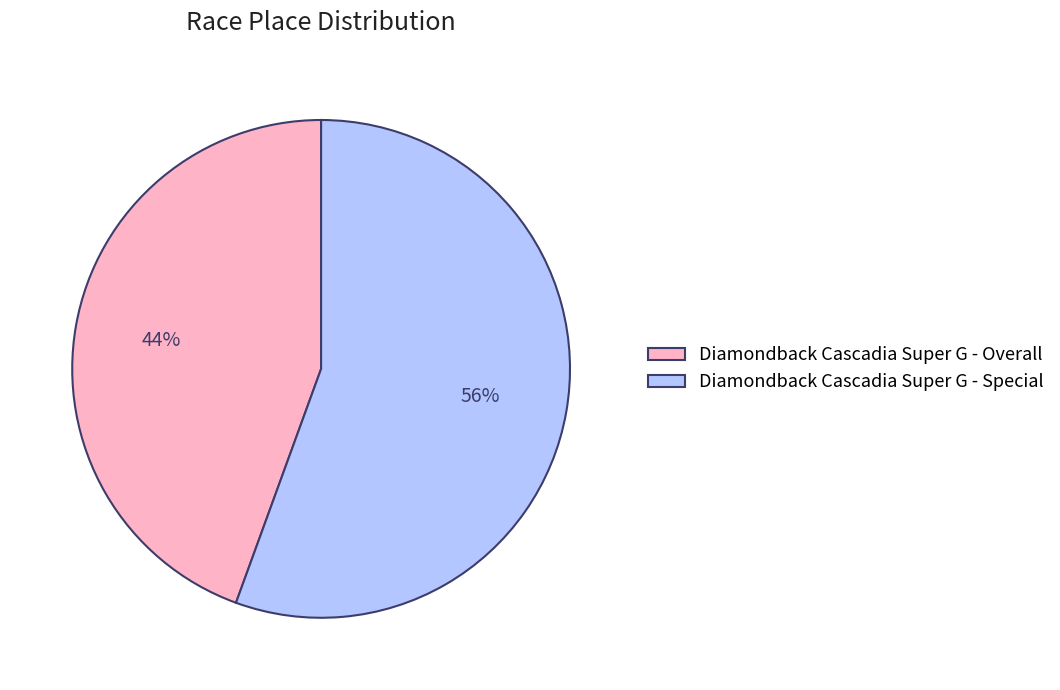

Count the number of slices in the pie.

2